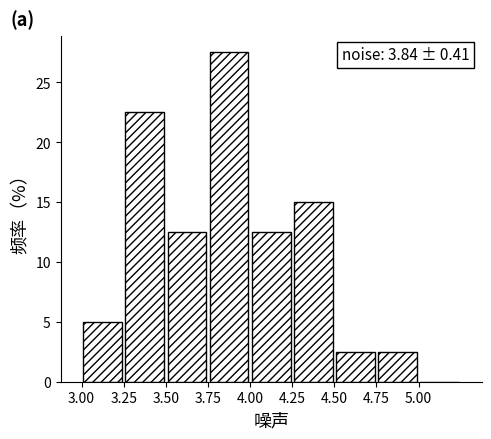

Over which range of the x-axis is the bar tallest?

3.75 to 4.00